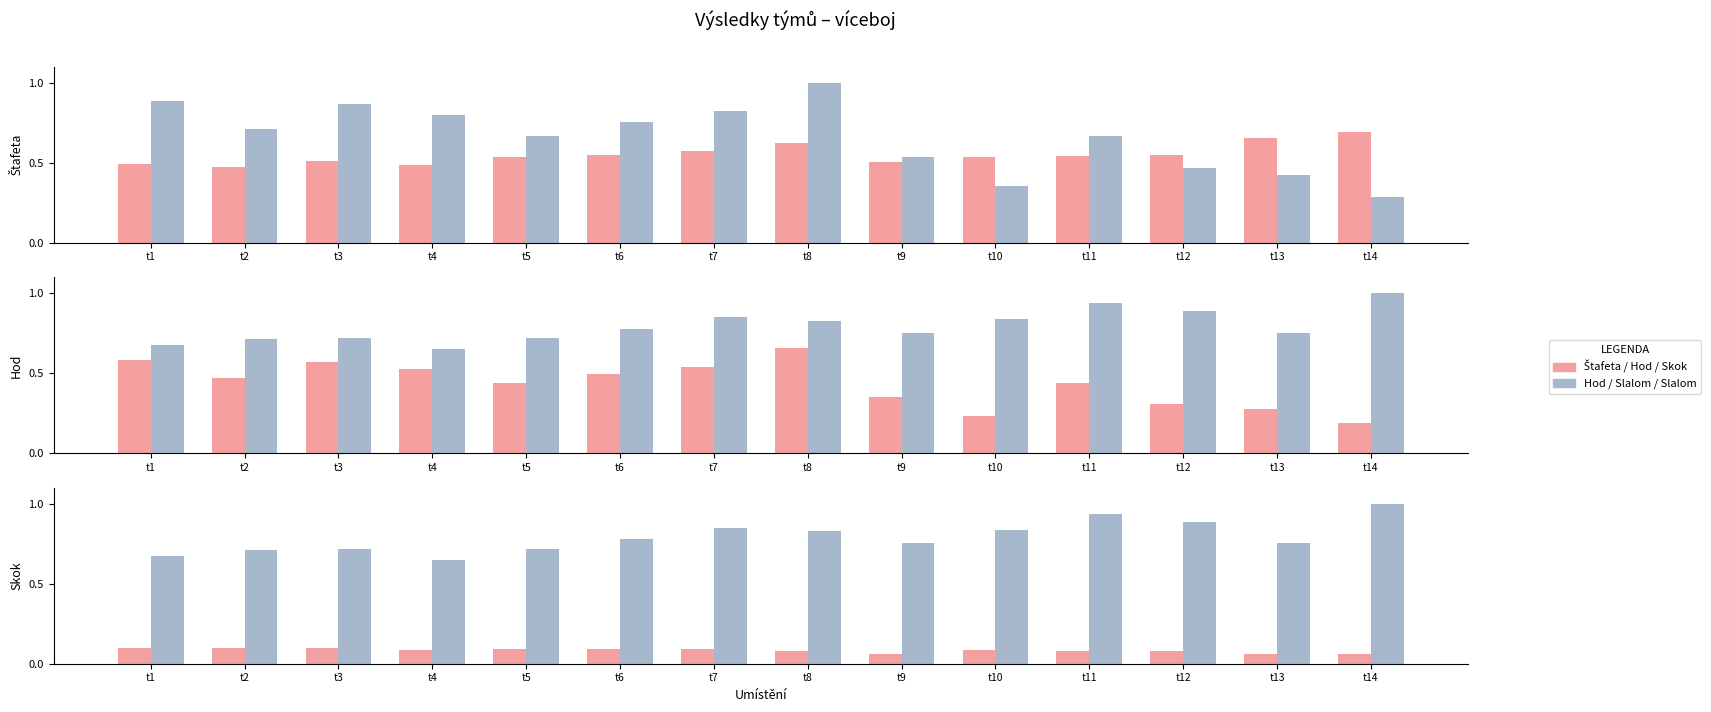

The Štafeta series shows 0.5 at t9. True or false?

True